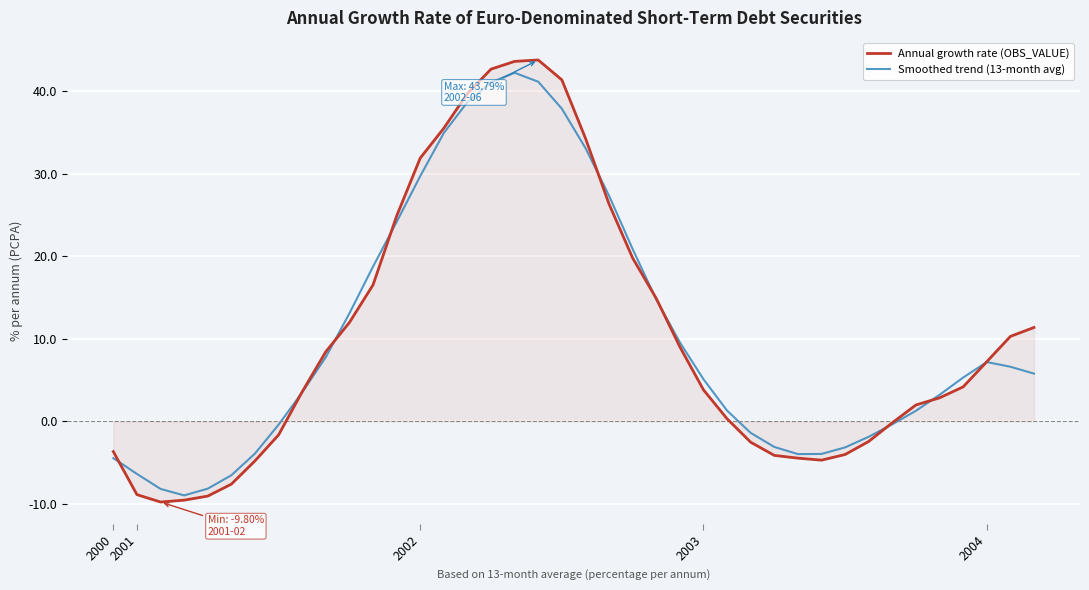

What is the sum of all Annual growth rate (OBS_VALUE) values?

412.5